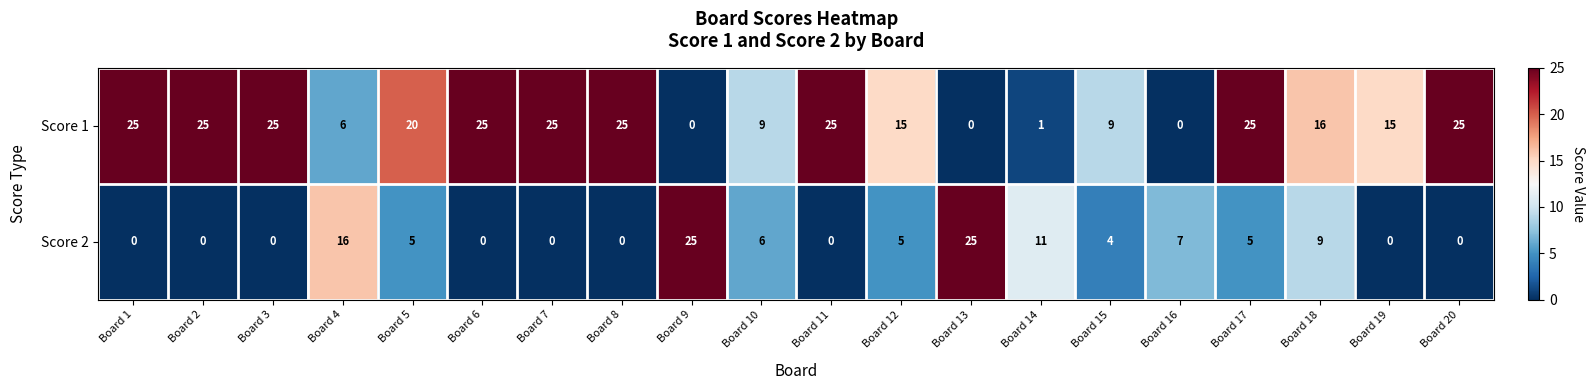

How many data points in Score 1 are less than 20?

10